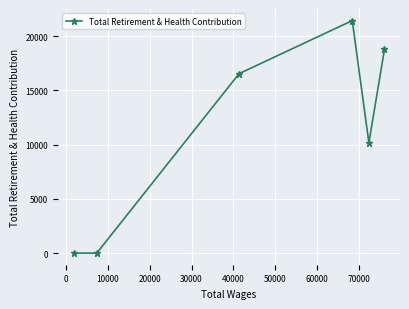

What is the average value?

11149